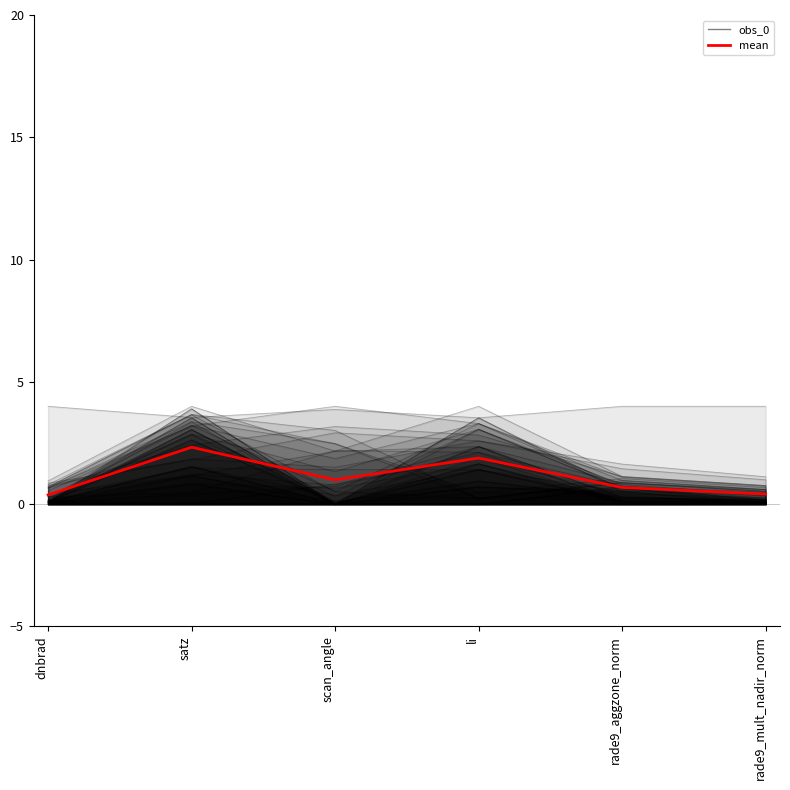

The value of mean at satz is 0.9. True or false?

False